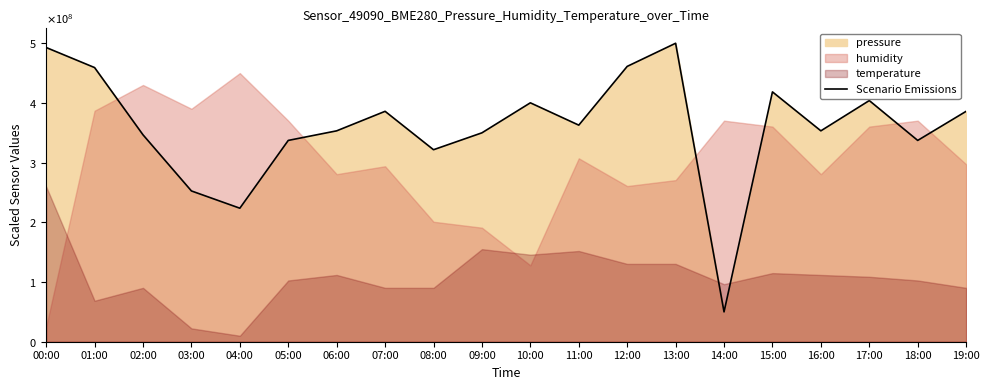

Which category has the lowest value across all series?

14:00